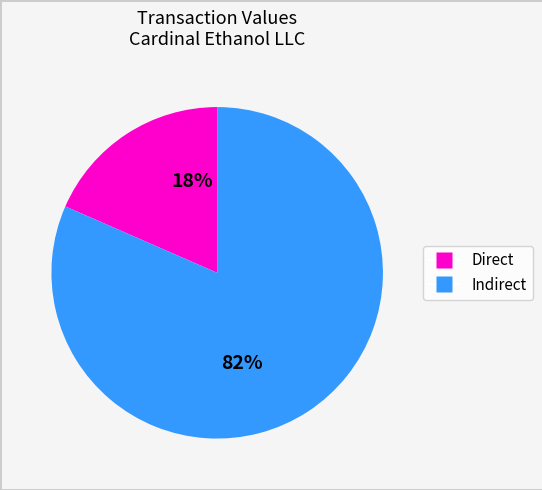

To the nearest percent, what is the average slice percentage?

50%